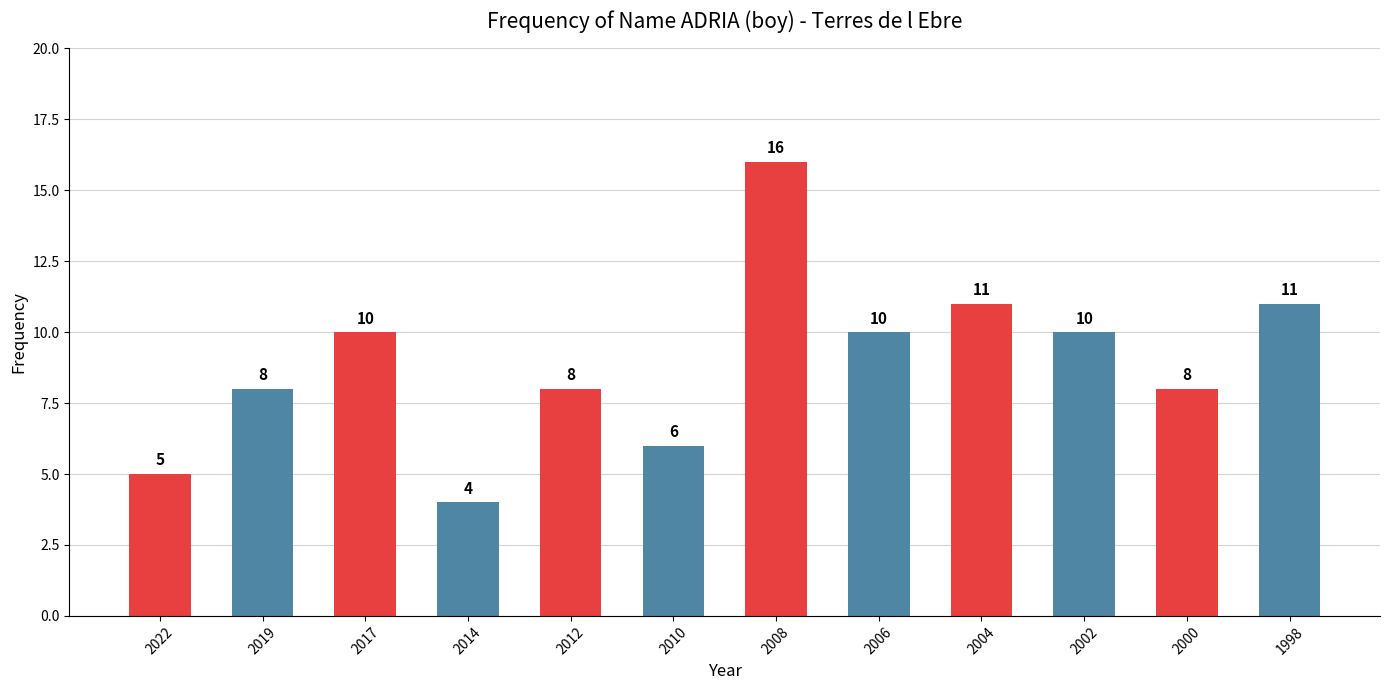

How many data points does each series have?

12